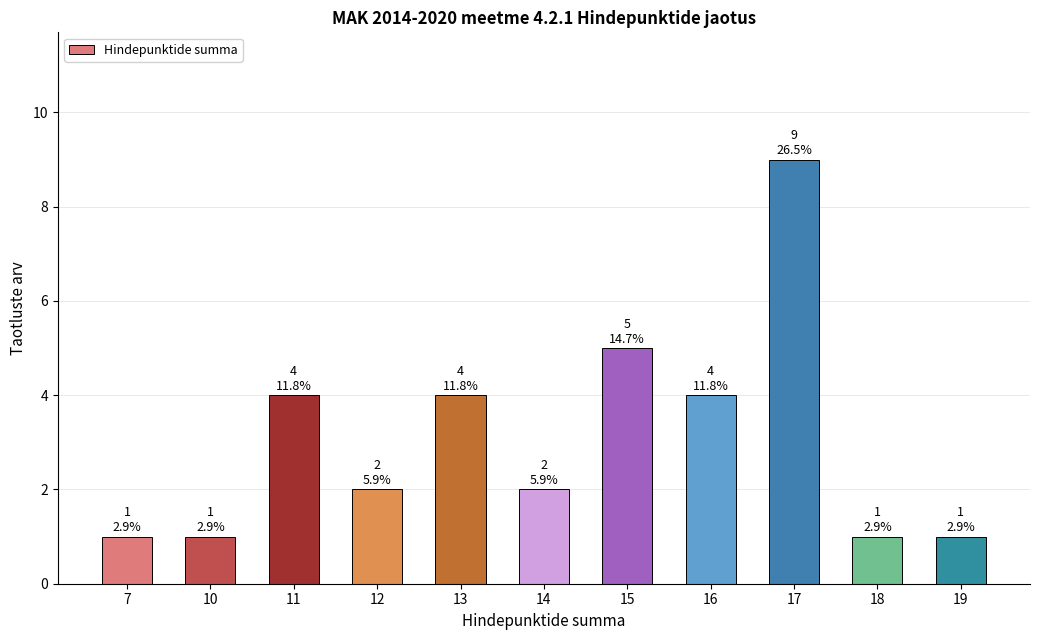

What is the greatest value displayed?

9